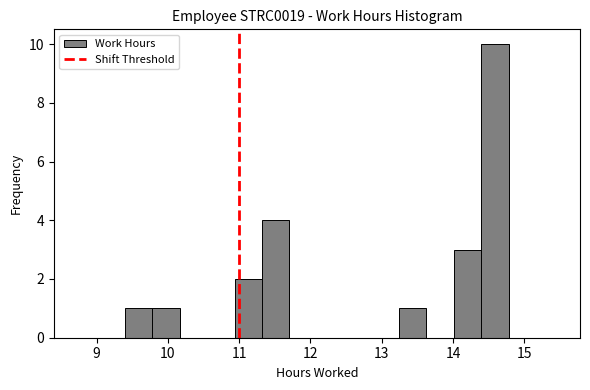

Read against the x-axis, roughly where is the centre of the tallest bar?

14.6